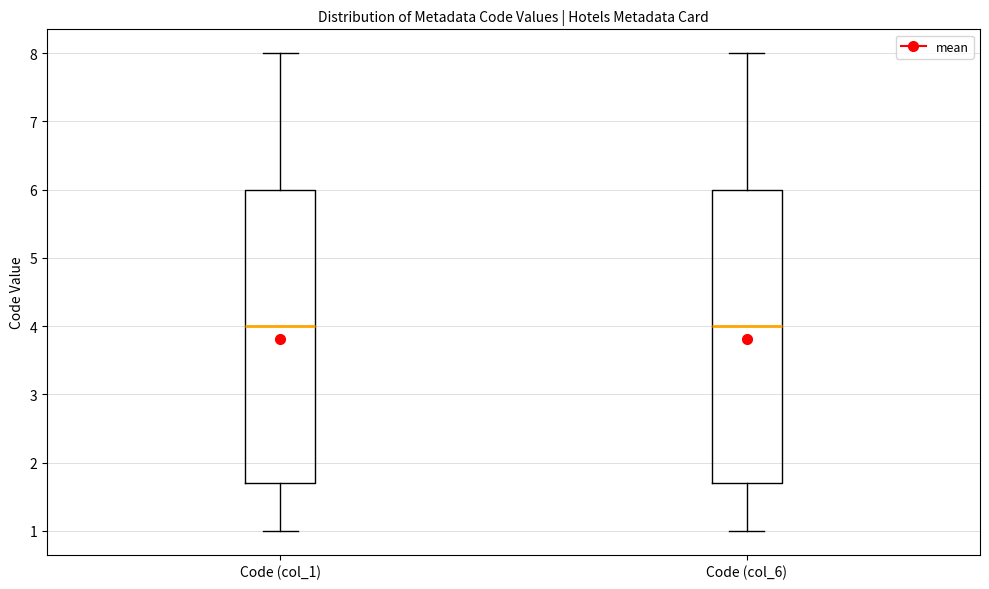

Reading left to right, read every box against the y-axis: the position of its median line, the range the box covers, and the ends of its whiskers. The values are not printed on the chart, so give them approximately, as read against the axis.

Code (col_1): median 4.0, box 1.7 to 6.0, whiskers 1.0 to 8.0
Code (col_6): median 4.0, box 1.7 to 6.0, whiskers 1.0 to 8.0